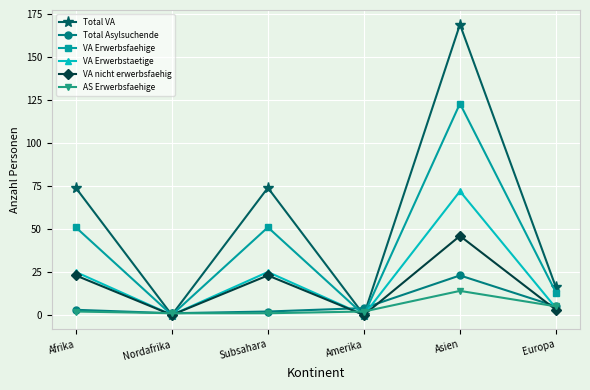

Rank the series by their maximum value, from lowest to highest.

AS Erwerbsfaehige, Total Asylsuchende, VA nicht erwerbsfaehig, VA Erwerbstaetige, VA Erwerbsfaehige, Total VA